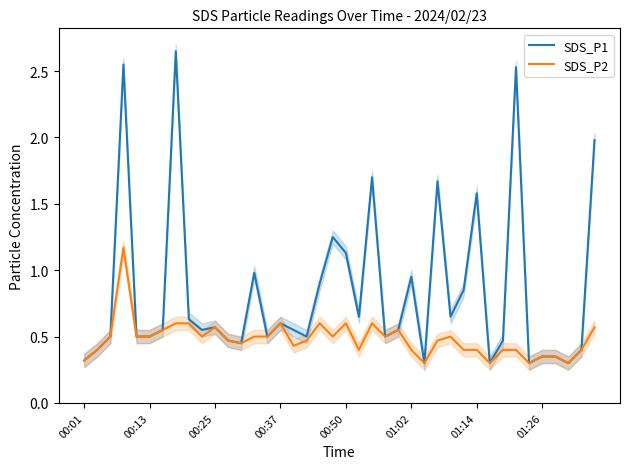

What is the average value of the SDS_P1 series?

0.8